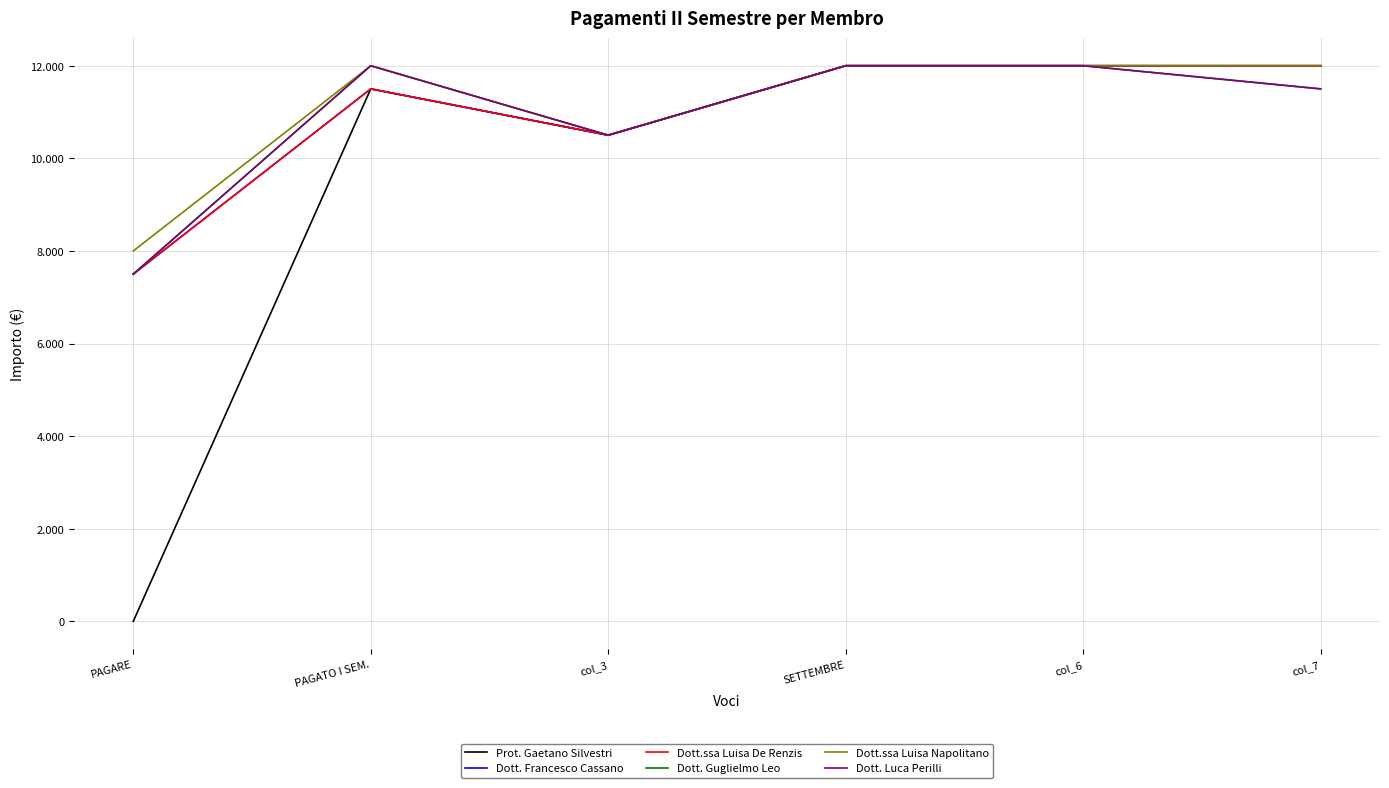

Reading left to right, list all the values displayed in this chart.

Prot. Gaetano Silvestri: PAGARE=0	PAGATO I SEM.=11500	col_3=10500	SETTEMBRE=12000	col_6=12000	col_7=12000
Dott. Francesco Cassano: PAGARE=7500	PAGATO I SEM.=11500	col_3=10500	SETTEMBRE=12000	col_6=12000	col_7=12000
Dott.ssa Luisa De Renzis: PAGARE=7500	PAGATO I SEM.=11500	col_3=10500	SETTEMBRE=12000	col_6=12000	col_7=12000
Dott. Guglielmo Leo: PAGARE=7500	PAGATO I SEM.=12000	col_3=10500	SETTEMBRE=12000	col_6=12000	col_7=11500
Dott.ssa Luisa Napolitano: PAGARE=8000	PAGATO I SEM.=12000	col_3=10500	SETTEMBRE=12000	col_6=12000	col_7=12000
Dott. Luca Perilli: PAGARE=7500	PAGATO I SEM.=12000	col_3=10500	SETTEMBRE=12000	col_6=12000	col_7=11500